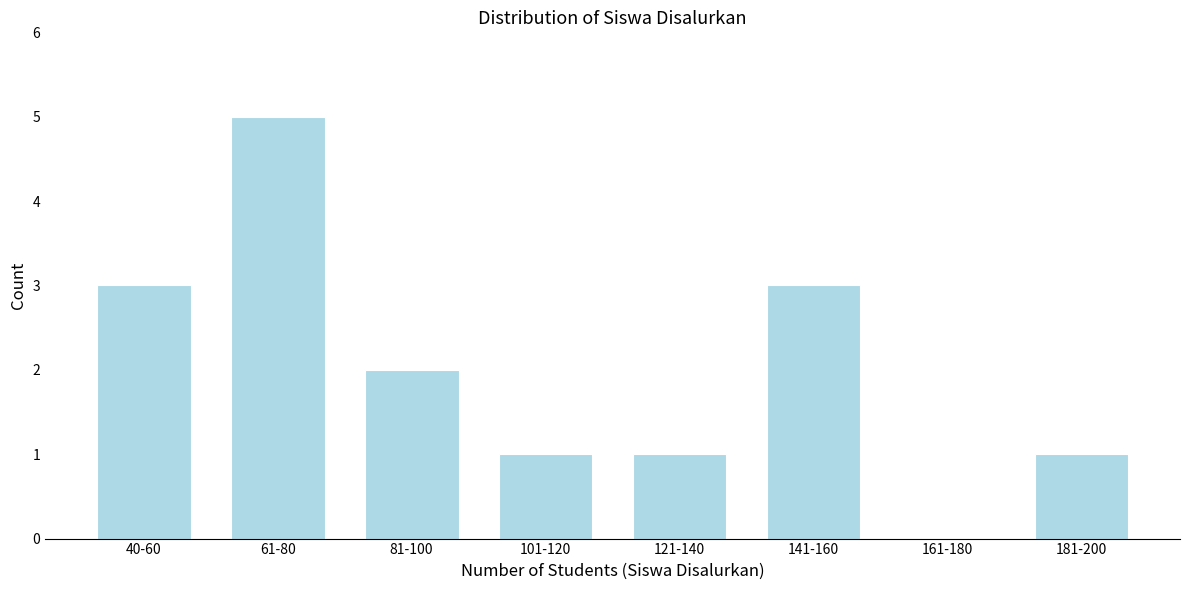

Reading left to right, list all the values displayed in this chart.

40-60=3	61-80=5	81-100=2	101-120=1	121-140=1	141-160=3	161-180=0	181-200=1